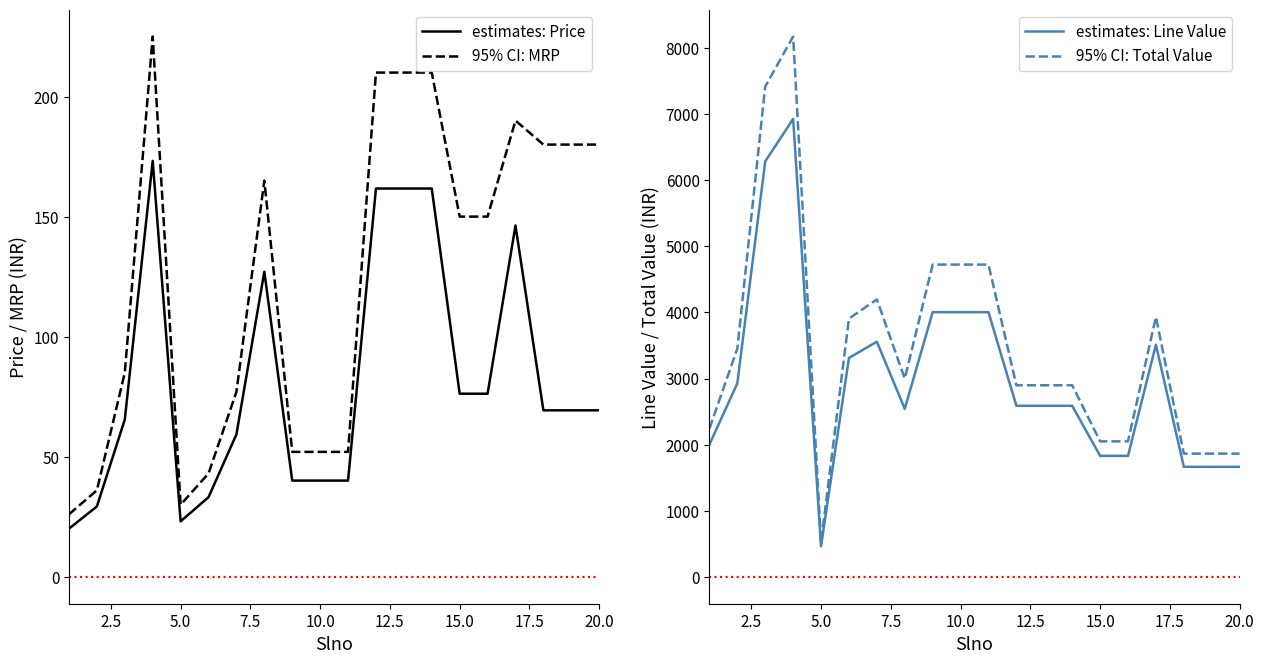

In 95% CI: MRP, how many points are higher than both neighbors (excluding endpoints)?

3